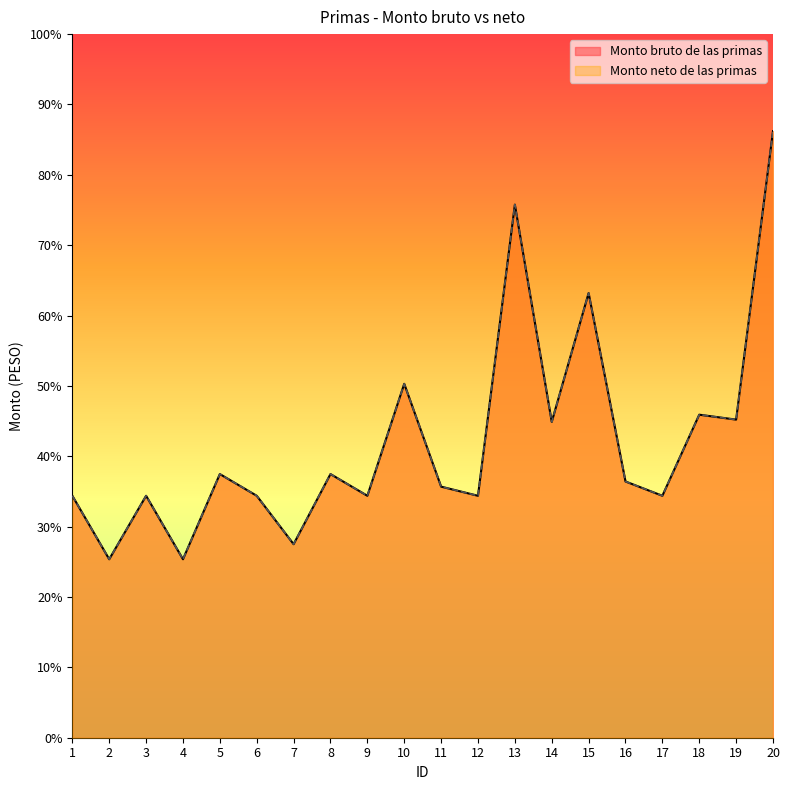

Between 10 and 15, which series saw the biggest shift?

Monto bruto de las primas